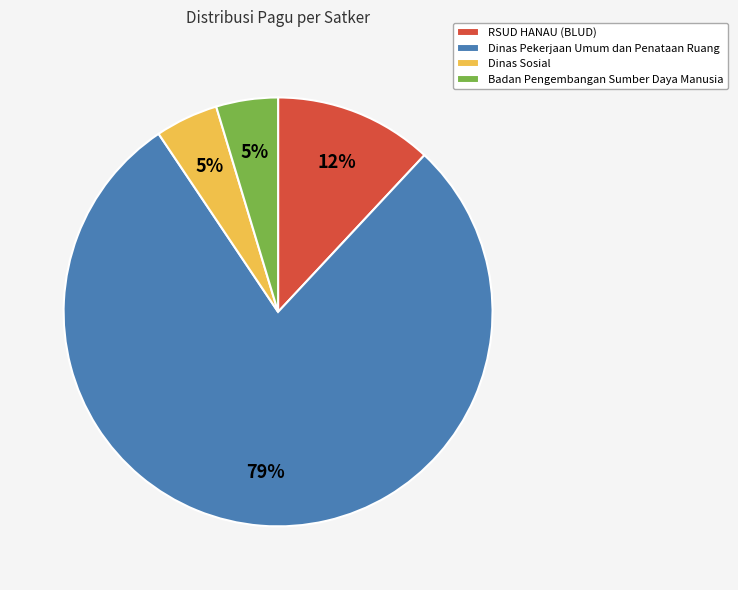

Combined, do Badan Pengembangan Sumber Daya Manusia and Dinas Pekerjaan Umum dan Penataan Ruang account for over 50%?

Yes